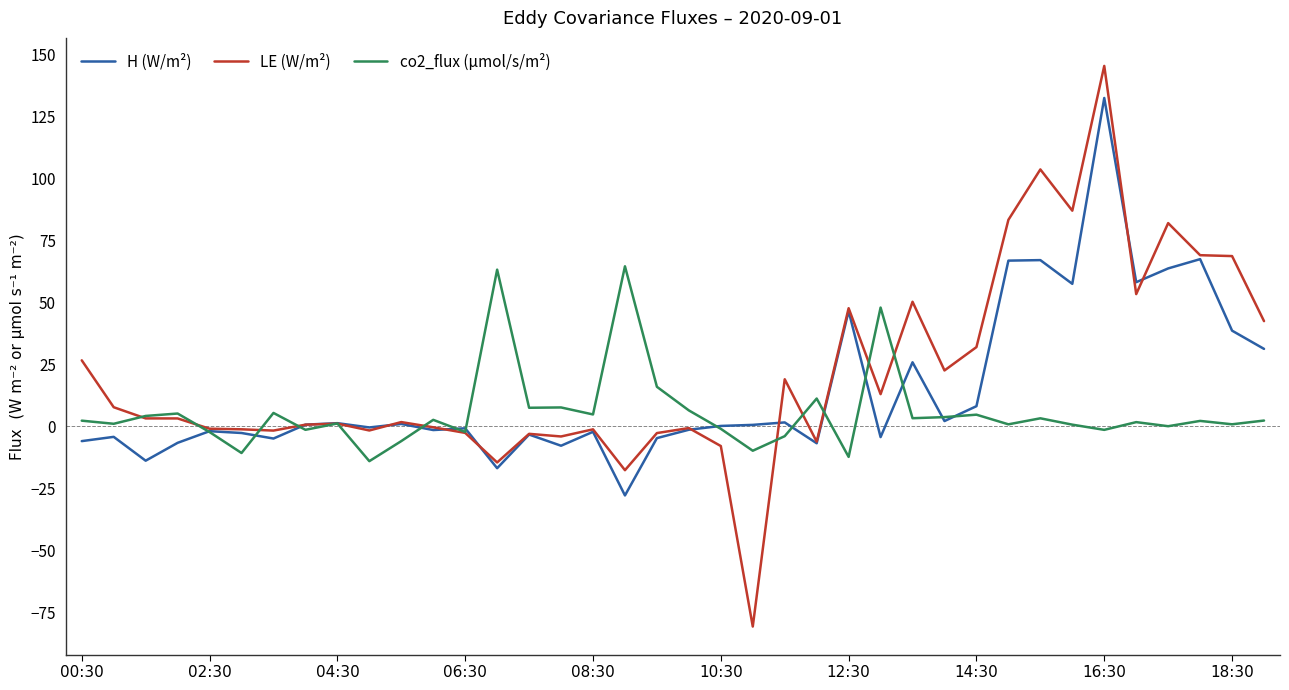

What is the minimum value for co2_flux (µmol/s/m²)?

-14.1